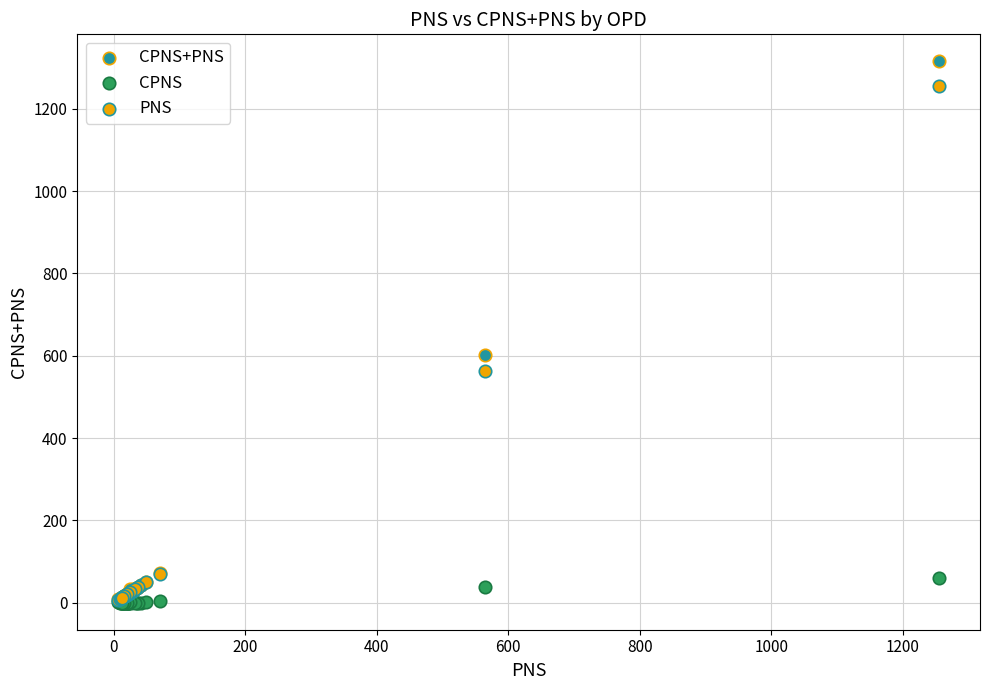

Across all series, what Y value is closest to 657?

601